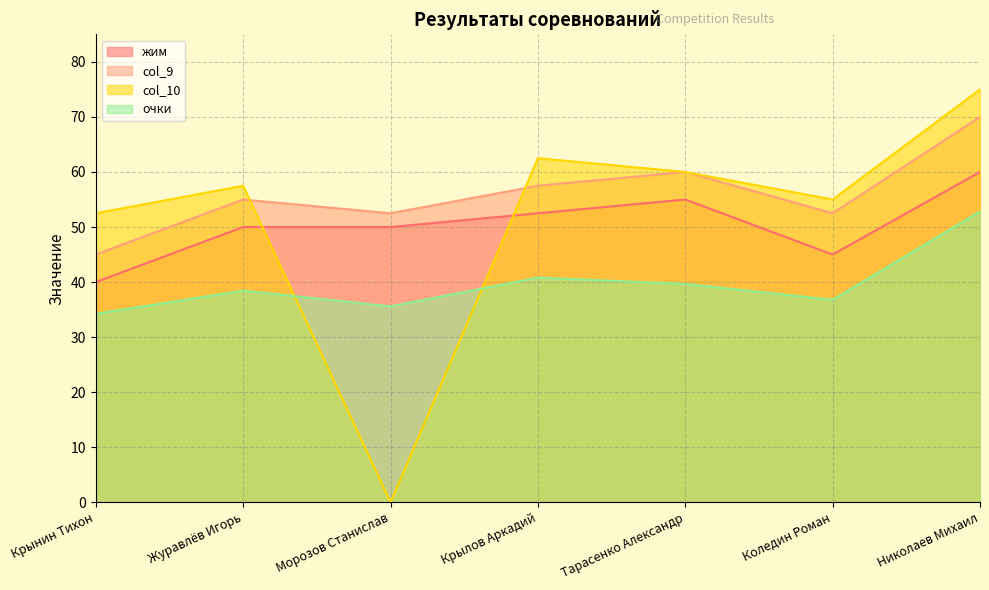

True or false: col_9 and очки cross at least once.

False